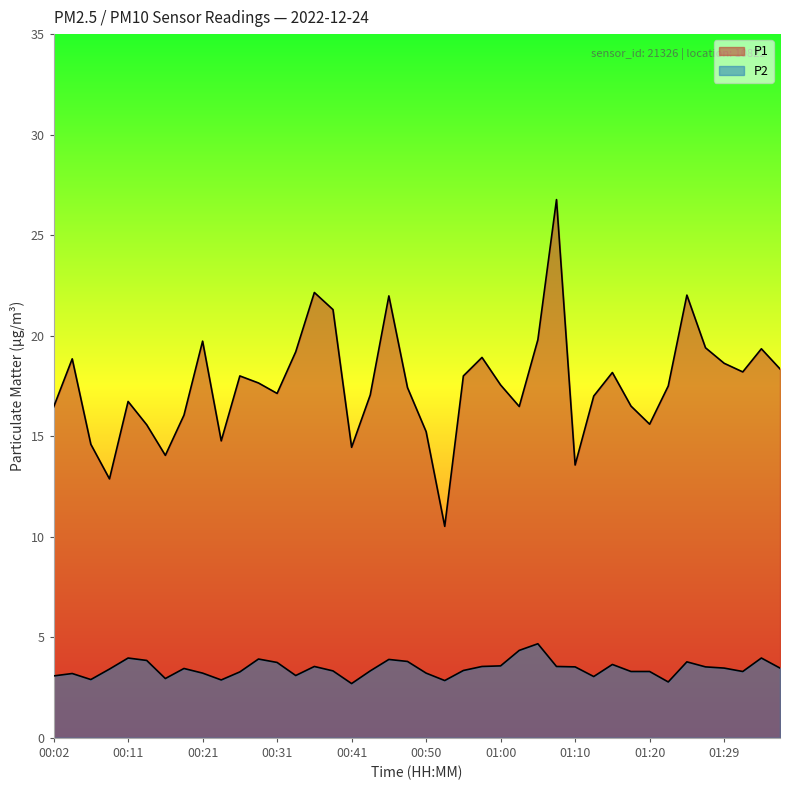

What is the total value across all series at 00:38?

24.6